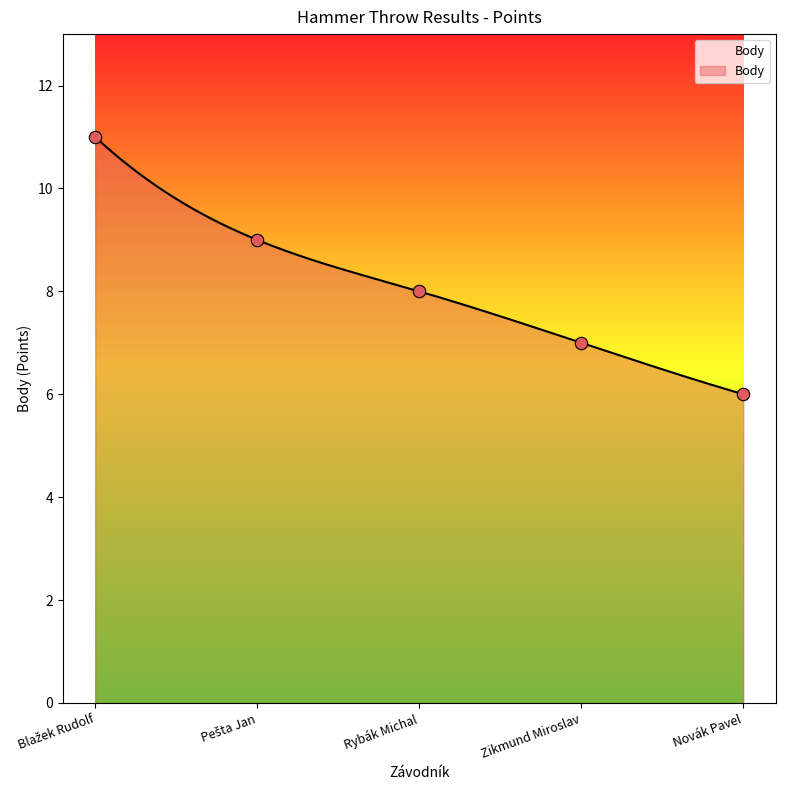

Which has a higher value, Rybák Michal or Blažek Rudolf?

Blažek Rudolf